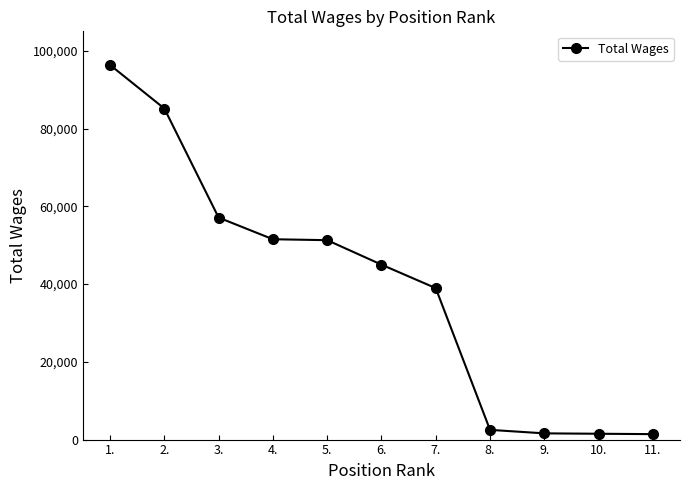

Is it true that the value at 8. is 2500?

True